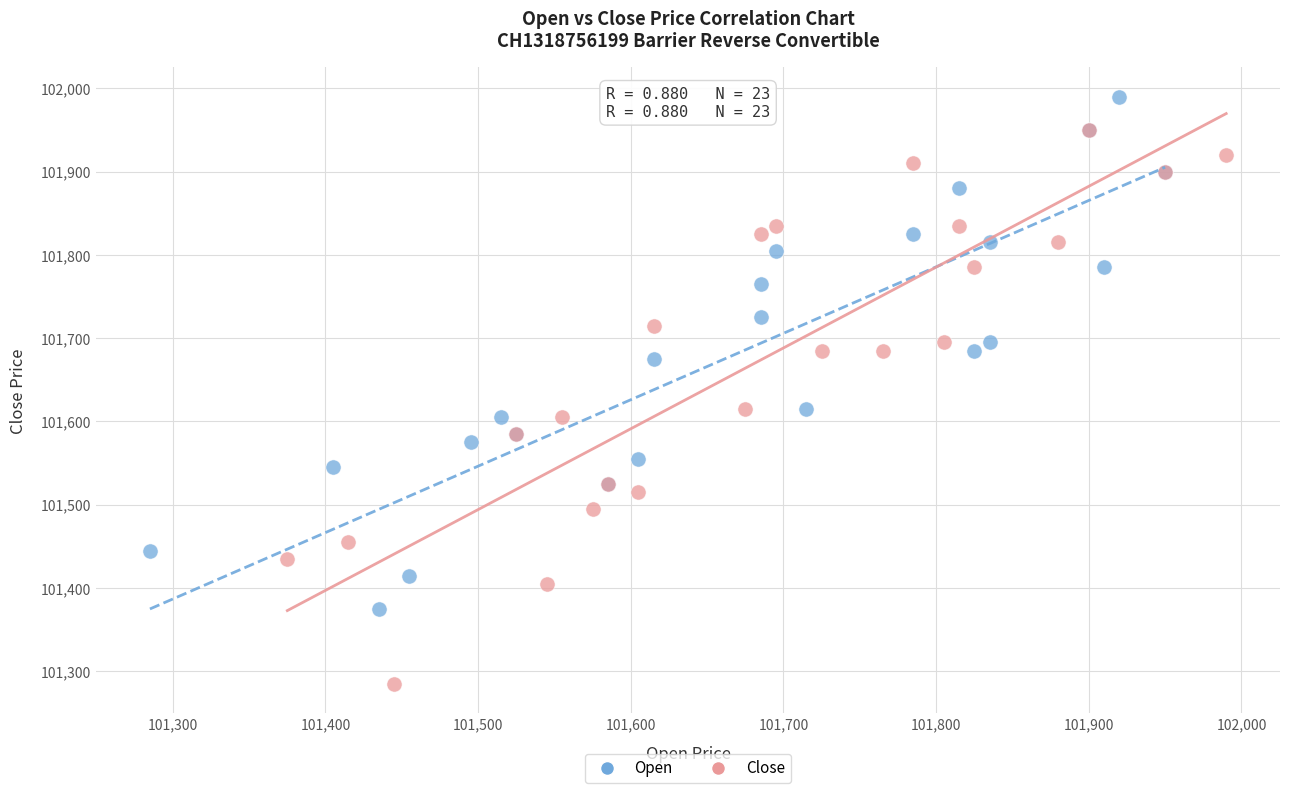

Which series contains the highest Y value?

Open